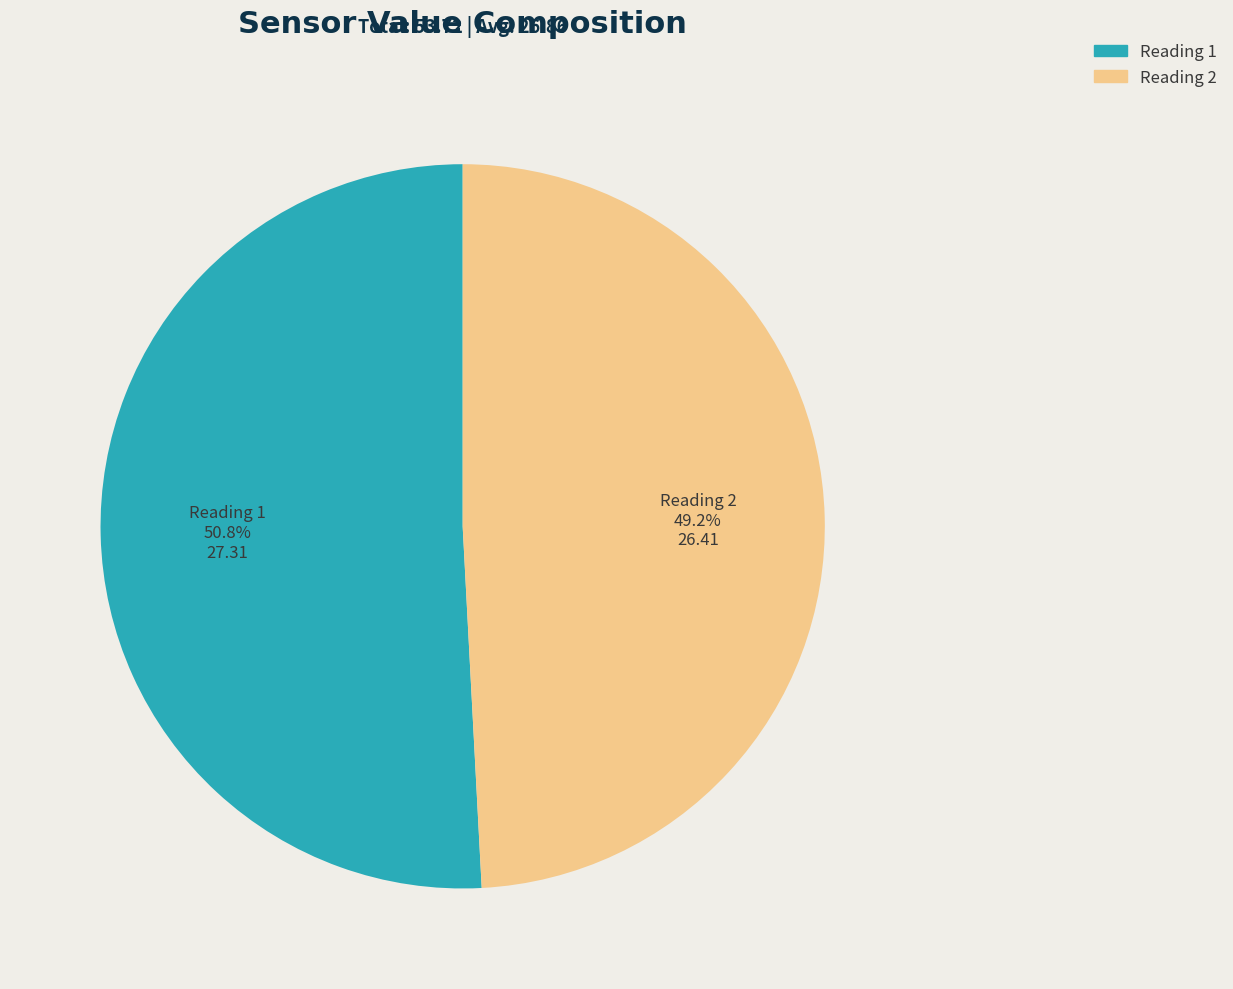

Does Reading 2 represent more than half of the total?

No